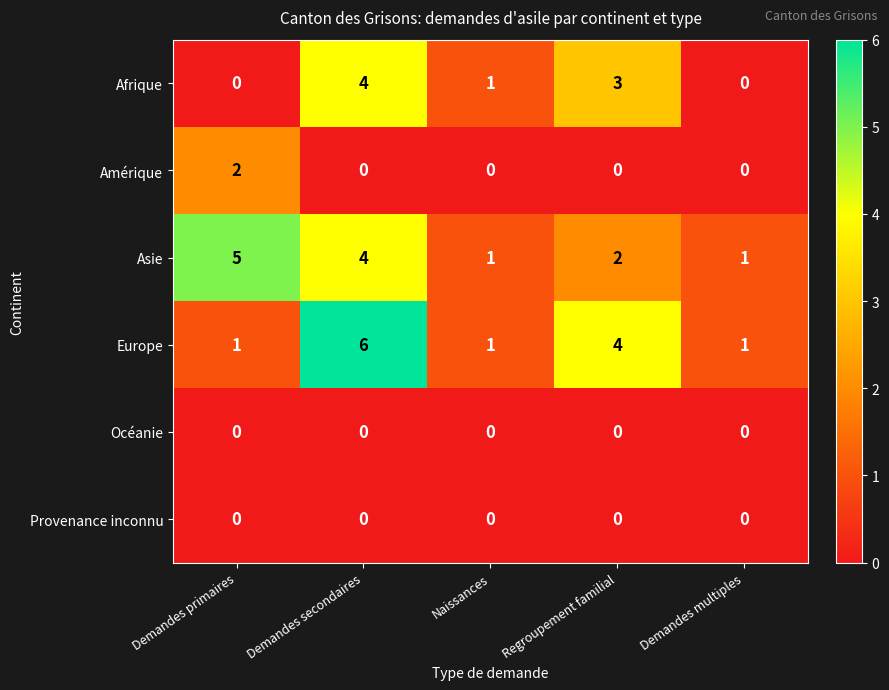

The value of Afrique at Naissances is 0. True or false?

False